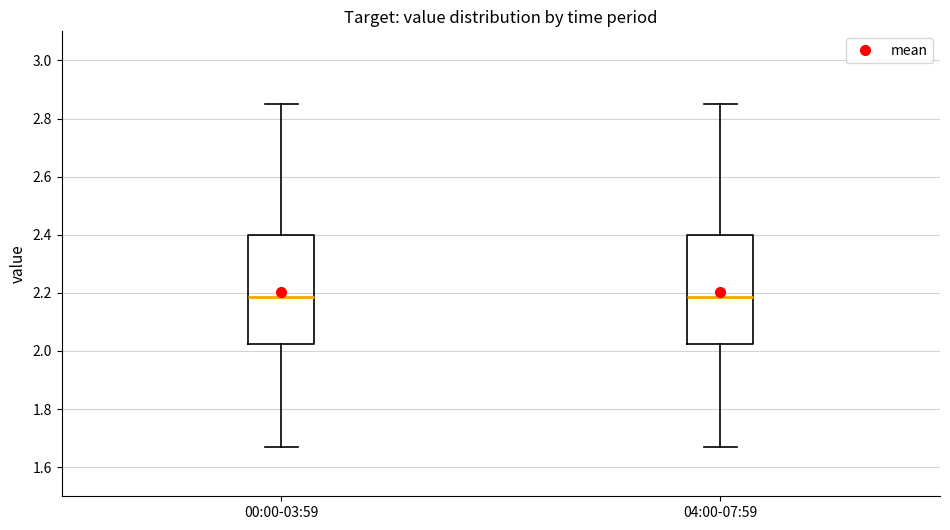

Where does the upper whisker of the box for 00:00-03:59 end on the y-axis? The values are not printed on the chart, so give them approximately, as read against the axis.

2.86